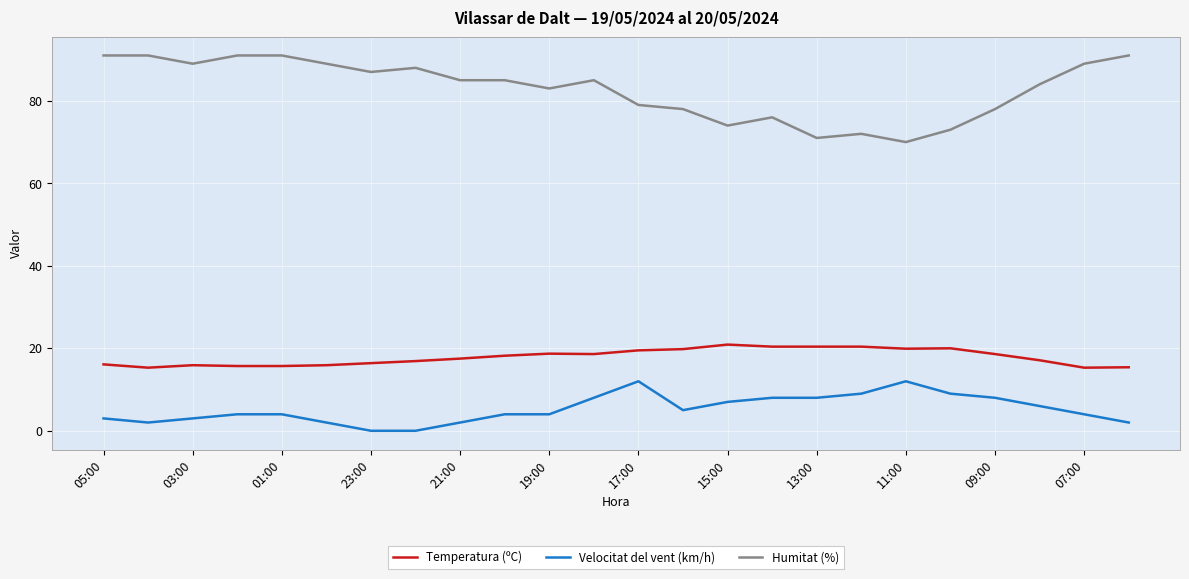

Count the number of data series in this chart.

3